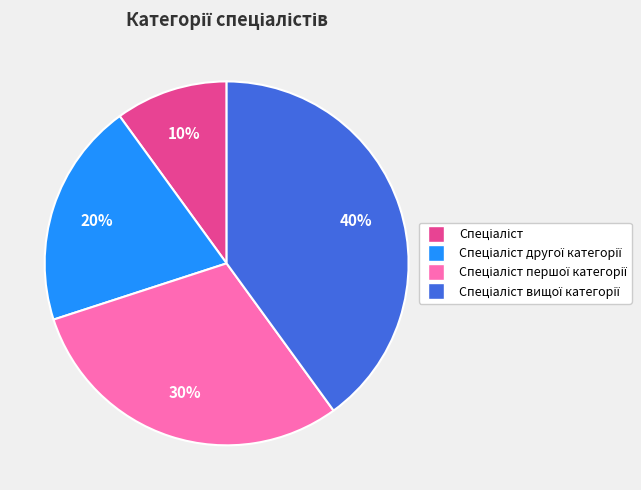

To the nearest percent, what is the difference between the largest and smallest slice percentages?

30%